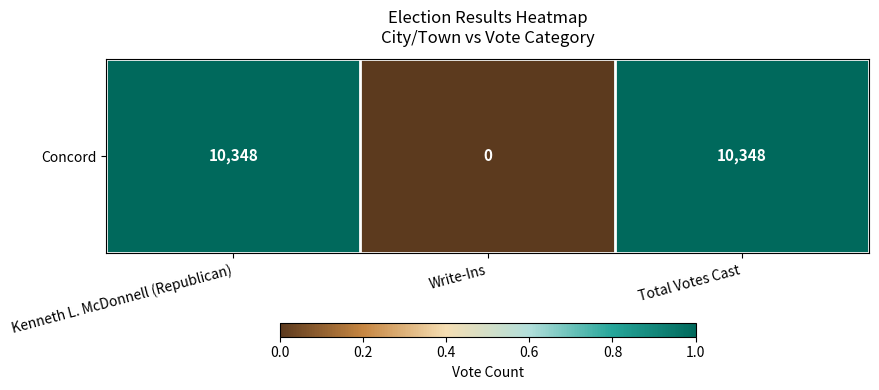

True or false: the data shows 10348 at Total Votes Cast.

True